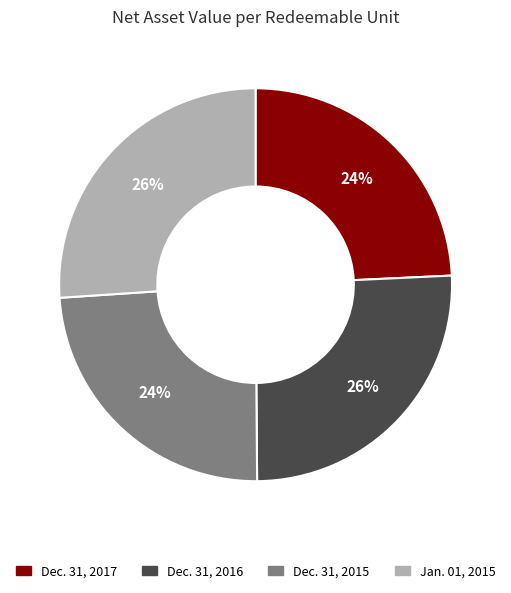

Is there any slice that represents more than half of the pie?

No